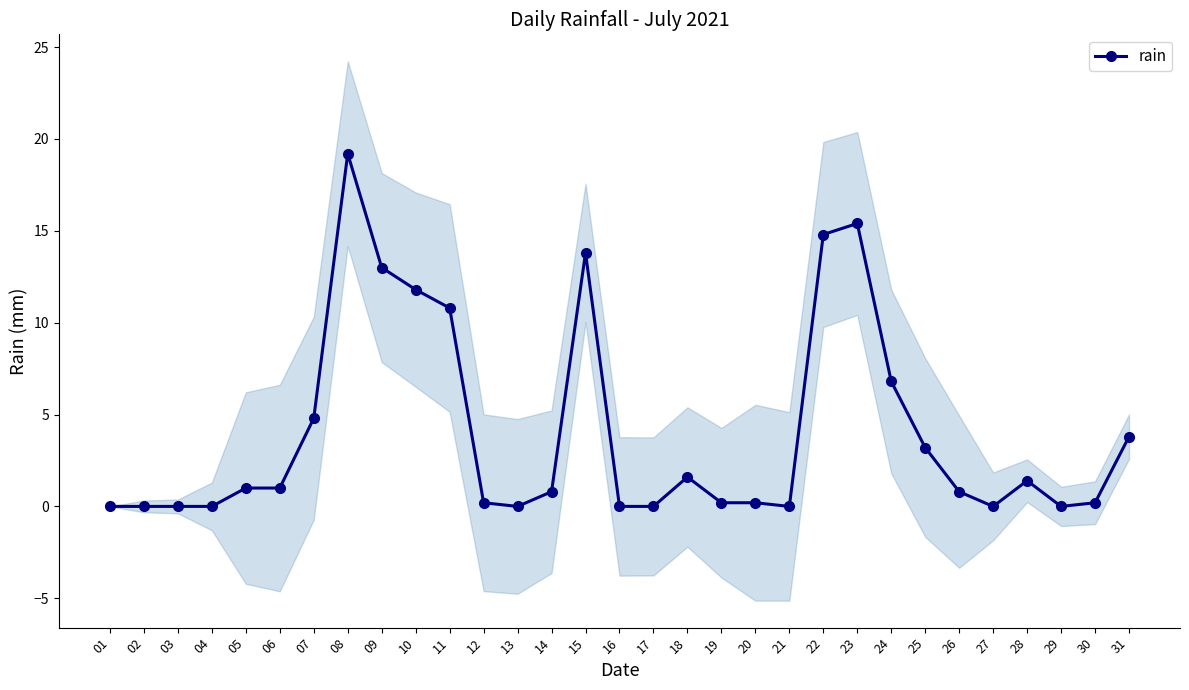

What is the change in value from 21 to 25?

+3.2